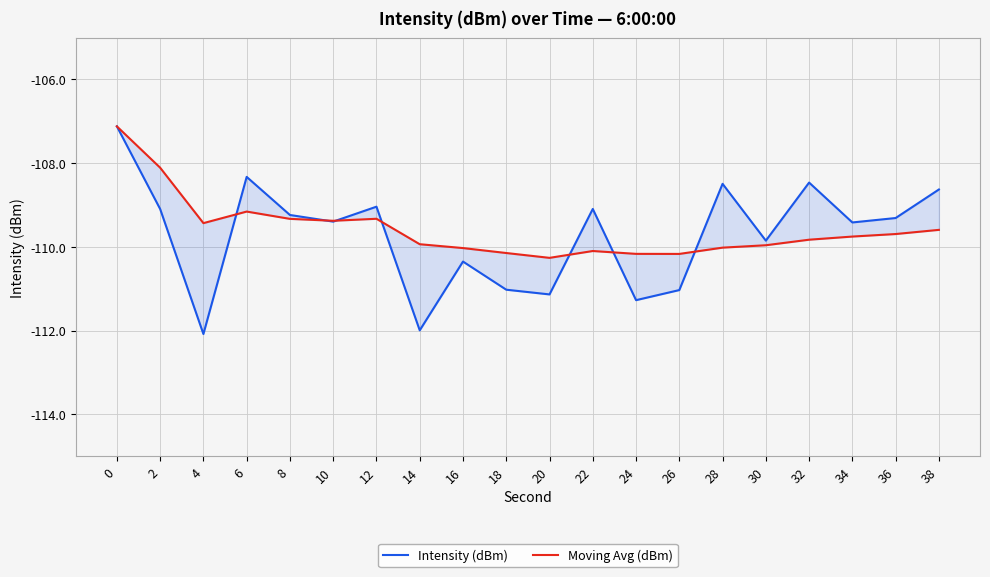

What is the difference between the maximum and minimum values in the Moving Avg (dBm) series?

3.1